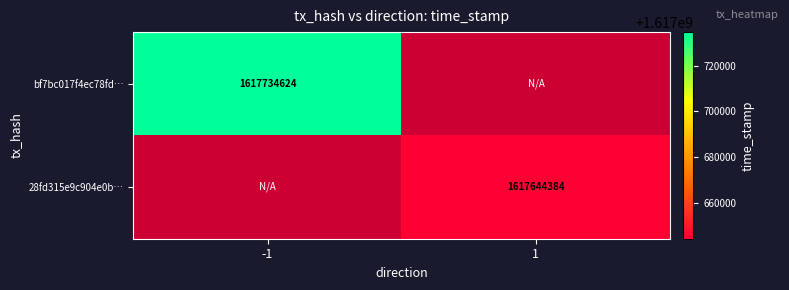

The 28fd315e9c904e0b… series shows 670570817 at 1. True or false?

False